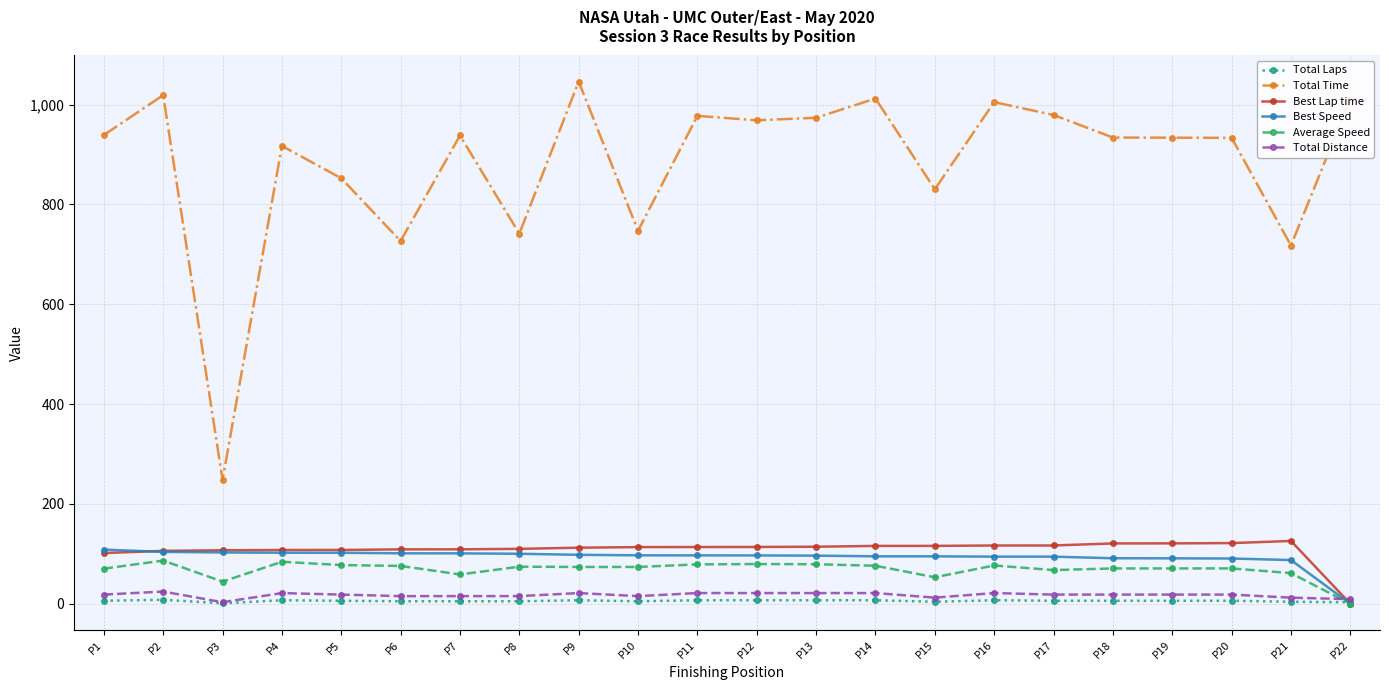

What is the sum of the Total Laps values at P7 and P5?

11.0